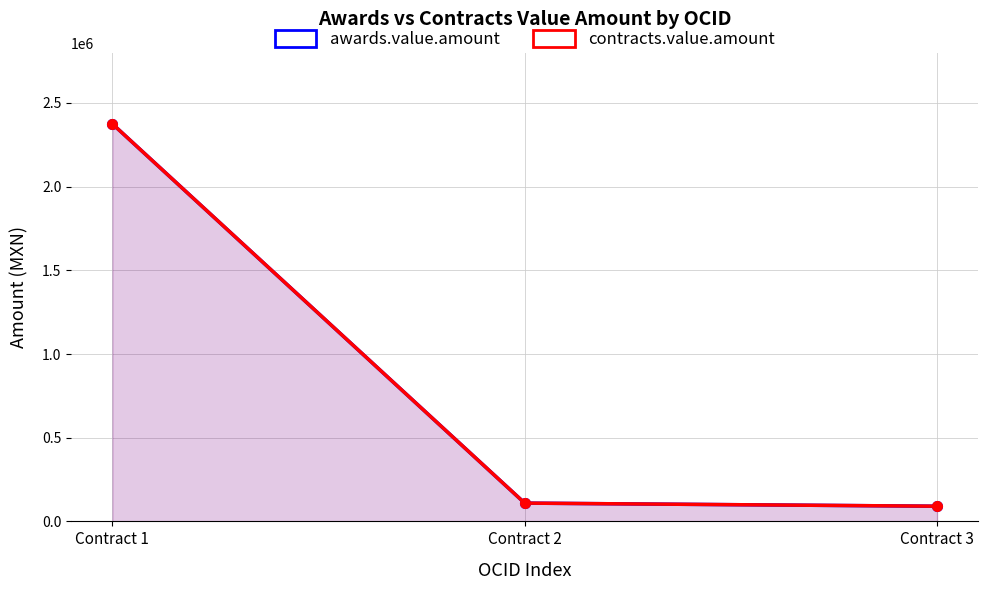

Which series changed the most between Contract 1 and Contract 3?

awards.value.amount